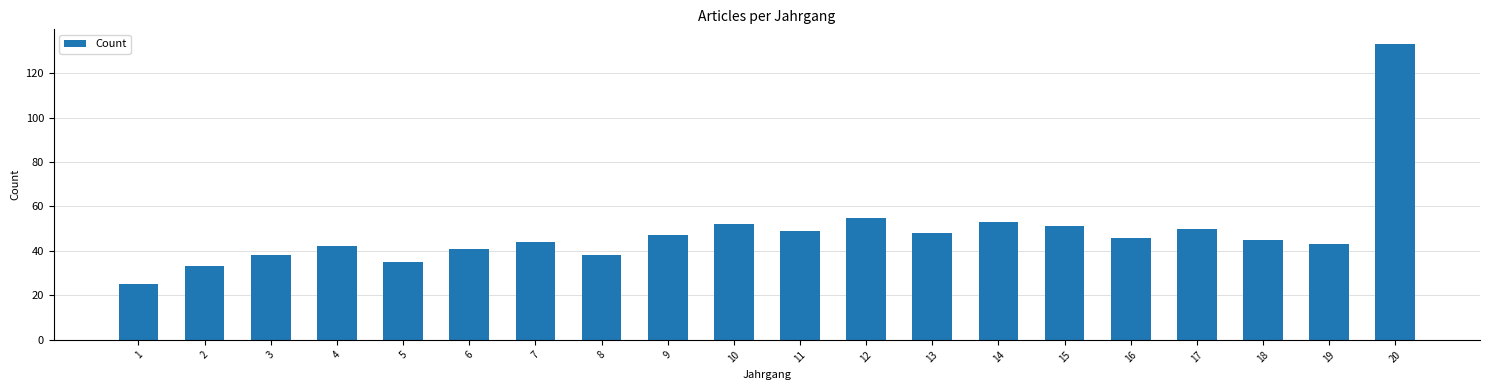

What is the average value?

48